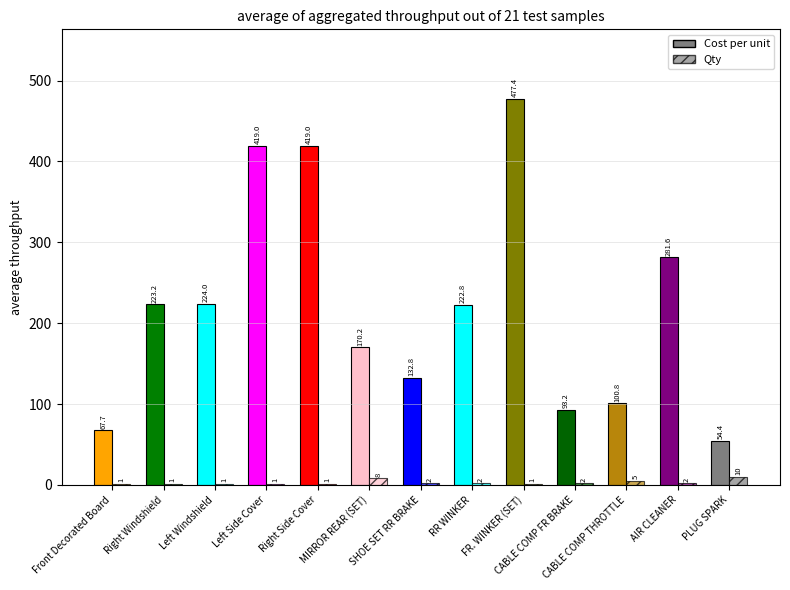

Rank the series by their maximum value, from highest to lowest.

Cost per unit, Qty